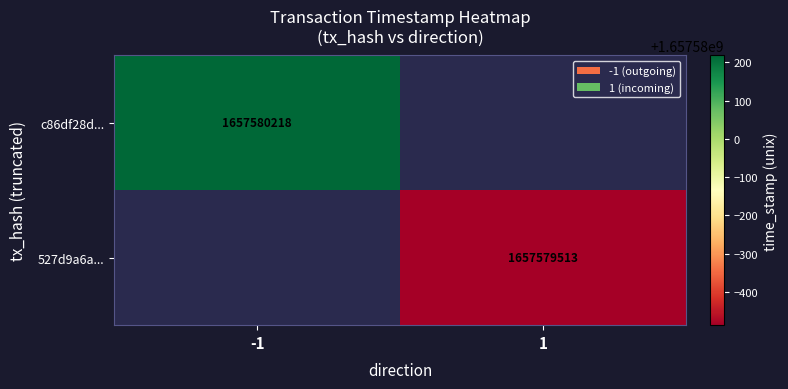

Which has a higher value, 0 or 1?

1